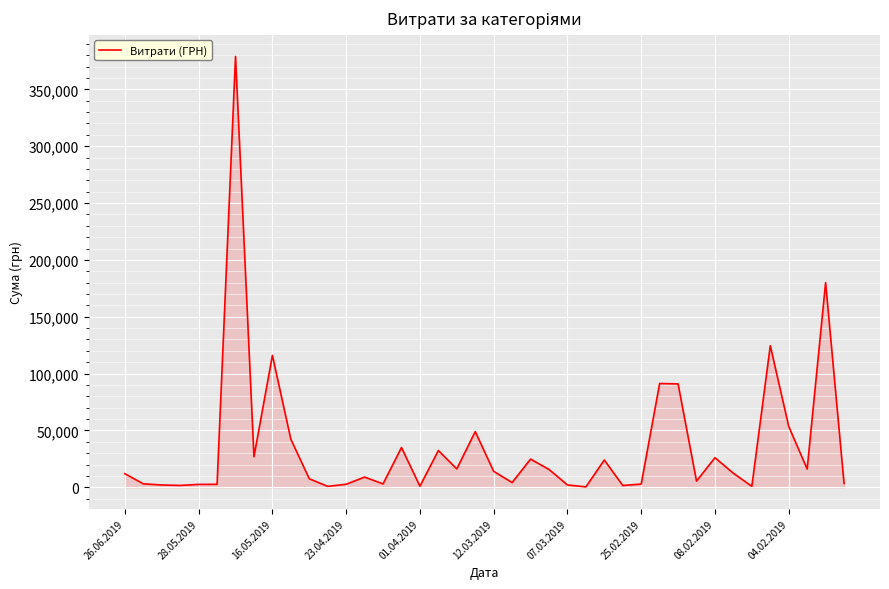

Reading left to right, list all the values displayed in this chart.

11940.0	3031.1	2039.0	1638.0	2540.4	2613.8	378894.0	26884.8	115990.0	42282.0	7500.0	805.0	2679.0	8975.0	2992.0	34983.0	953.0	32358.7	16153.0	48960.0	14030.8	4155.0	24780.0	15696.0	2070.0	350.6	24000.0	1566.0	2850.0	91260.0	90931.5	5450.0	26010.0	12343.9	850.4	124500.0	53570.0	16060.0	180000.0	3350.3